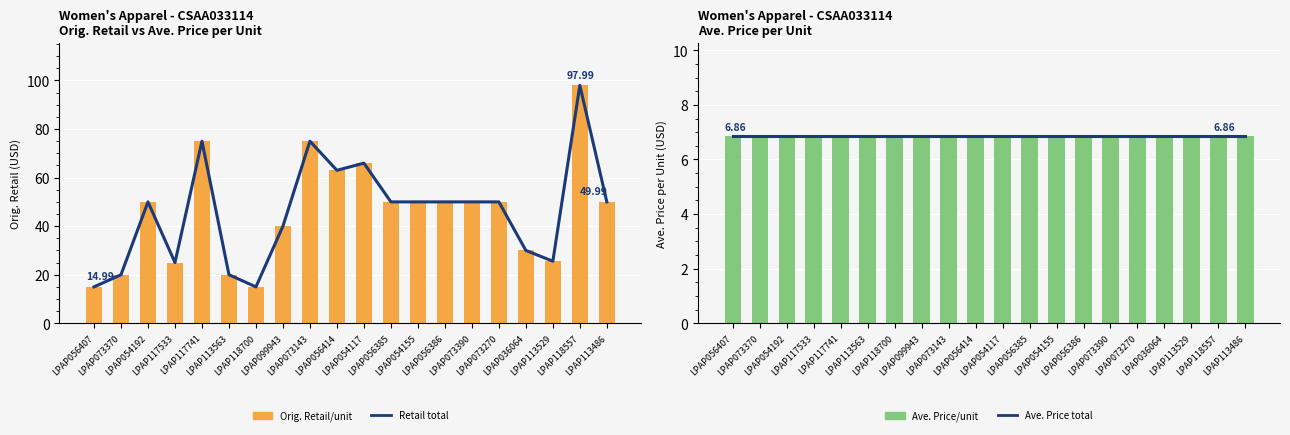

List the series in order of their peak value, lowest first.

Ave. Price total, Ave. Price/unit, Retail total, Orig. Retail/unit